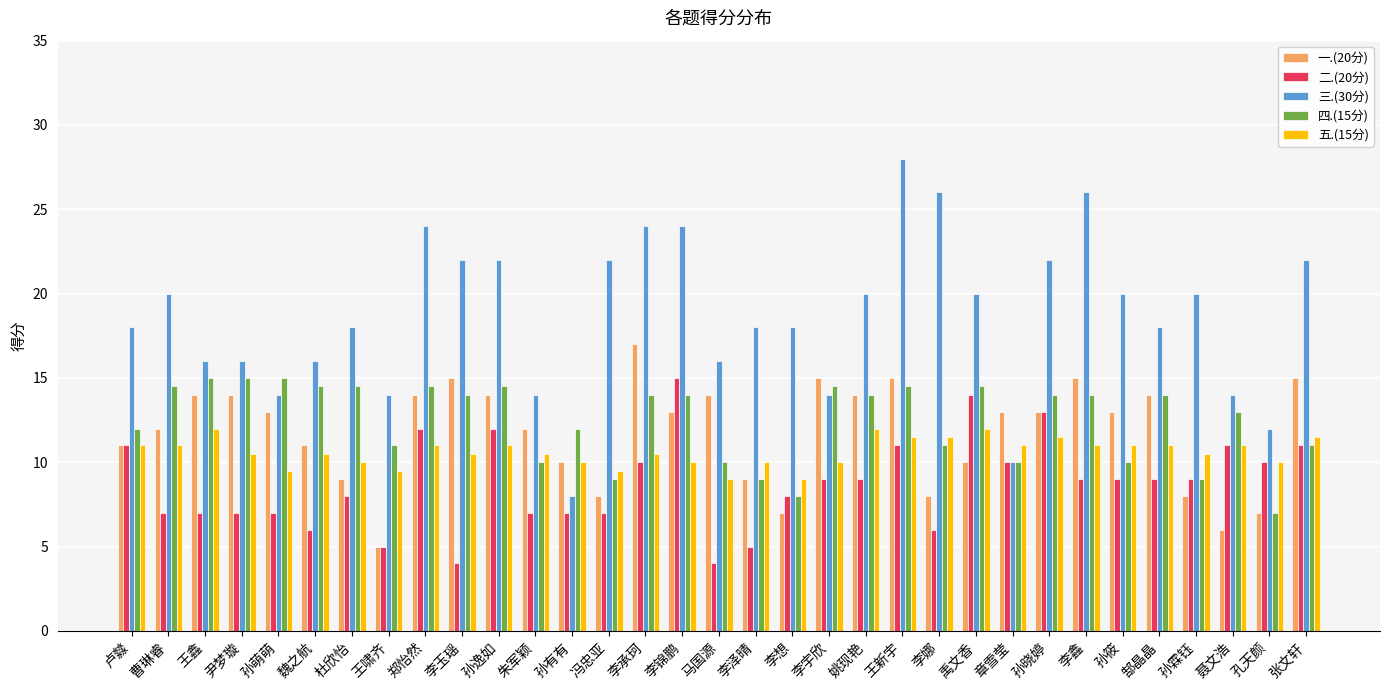

What is the difference between the 五.(15分) values at 卢㵘 and 王啸齐?

1.5